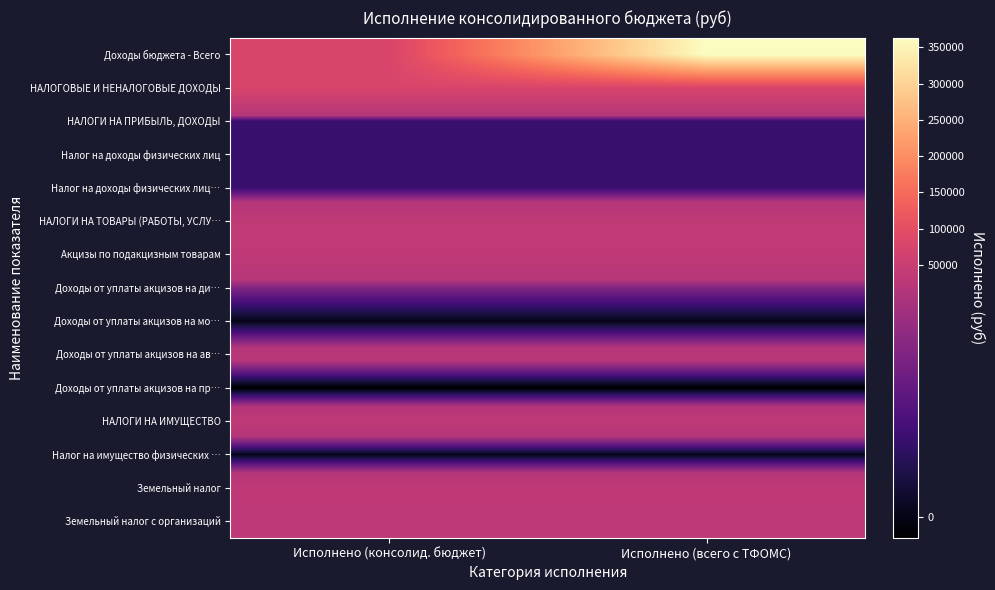

Rank the series at Исполнено (всего с ТФОМС) from lowest to highest value.

Доходы от уплаты акцизов на пр…, Доходы от уплаты акцизов на мо…, Налог на имущество физических …, НАЛОГИ НА ПРИБЫЛЬ, ДОХОДЫ, Налог на доходы физических лиц, Налог на доходы физических лиц…, Доходы от уплаты акцизов на ди…, Доходы от уплаты акцизов на ав…, Земельный налог с организаций, Земельный налог, НАЛОГИ НА ИМУЩЕСТВО, НАЛОГИ НА ТОВАРЫ (РАБОТЫ, УСЛУ…, Акцизы по подакцизным товарам, НАЛОГОВЫЕ И НЕНАЛОГОВЫЕ ДОХОДЫ, Доходы бюджета - Всего